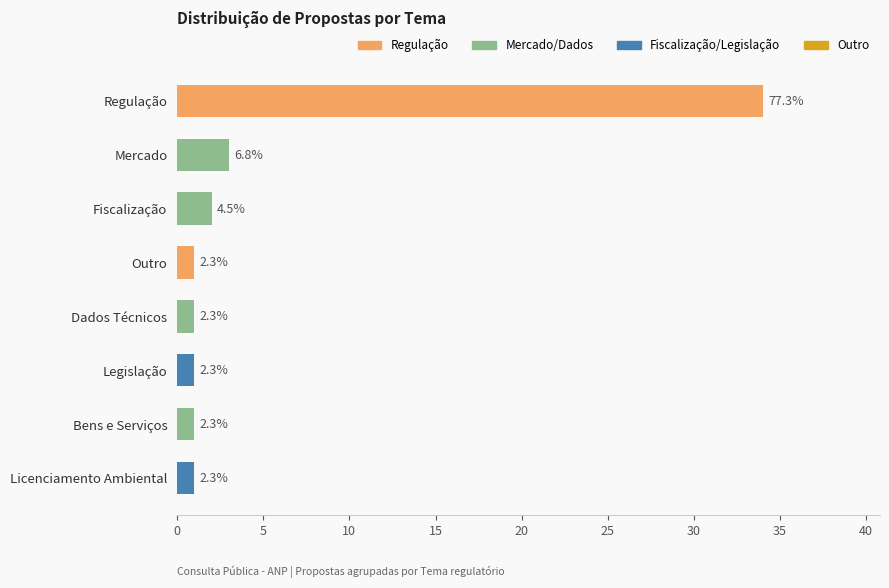

How many bars are there in total?

8